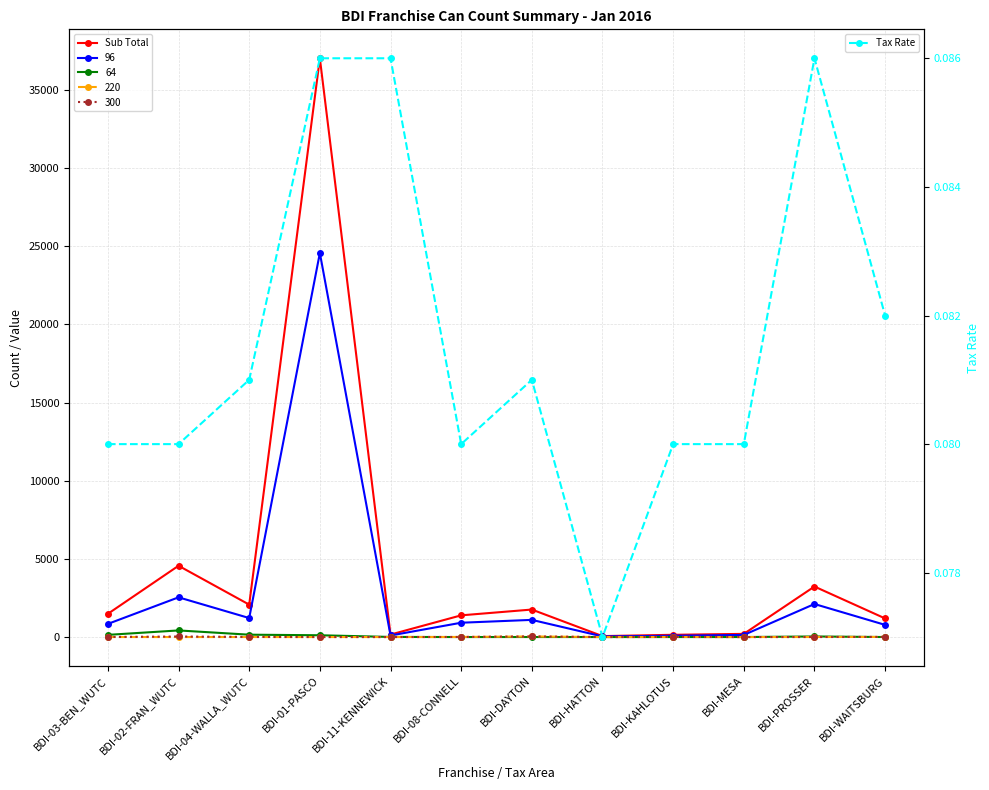

Rank the series at BDI-WAITSBURG from lowest to highest value.

Tax Rate, Sub Total